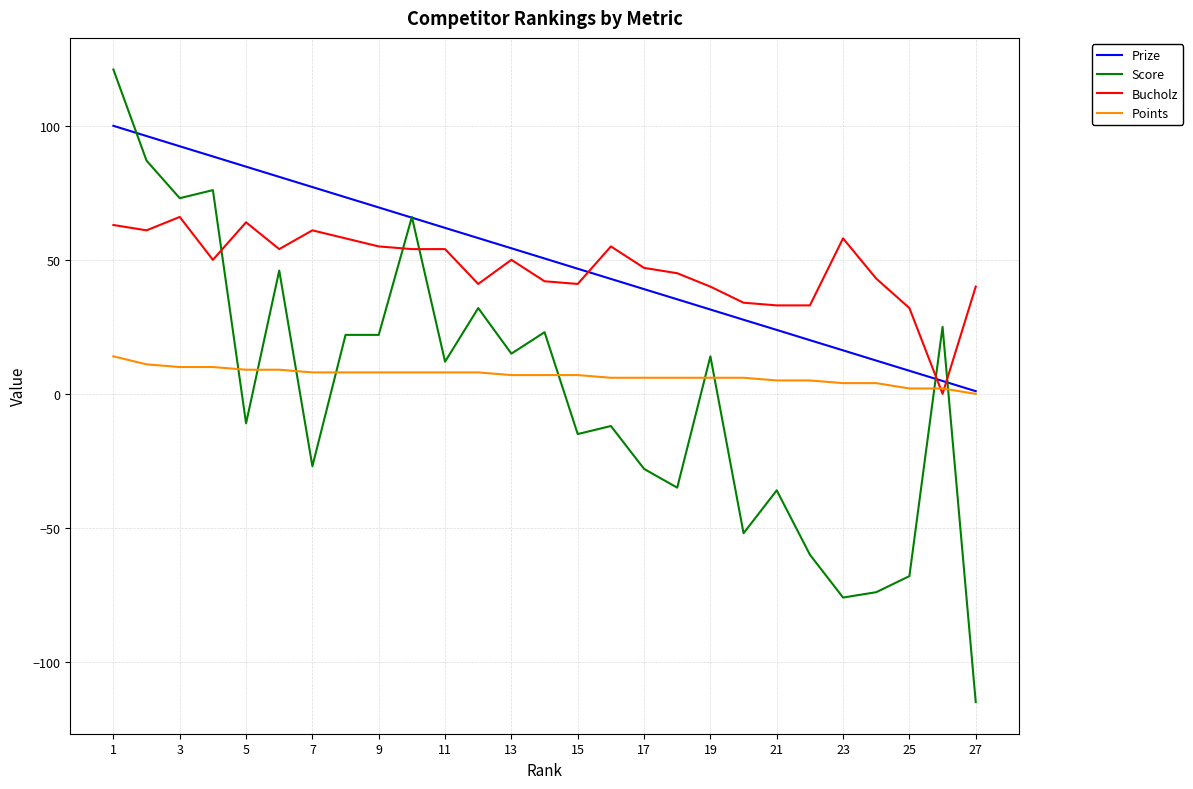

Which series ends up on top after the final intersection of Prize and Bucholz?

Bucholz